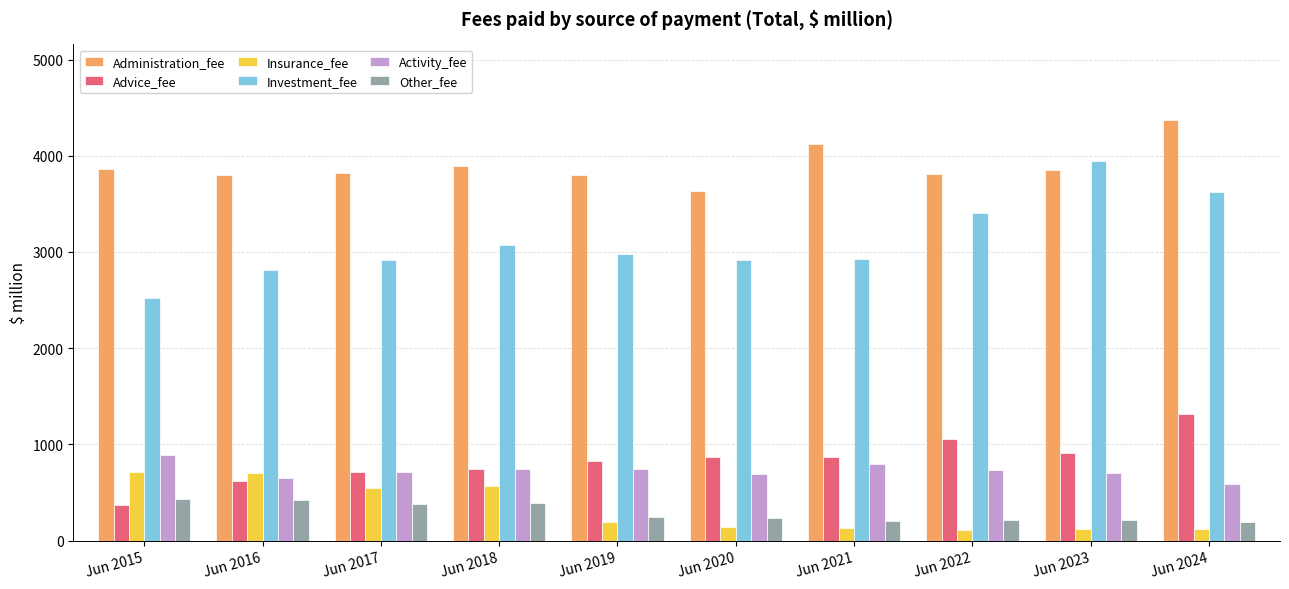

Which series has the largest total across all categories?

Administration_fee